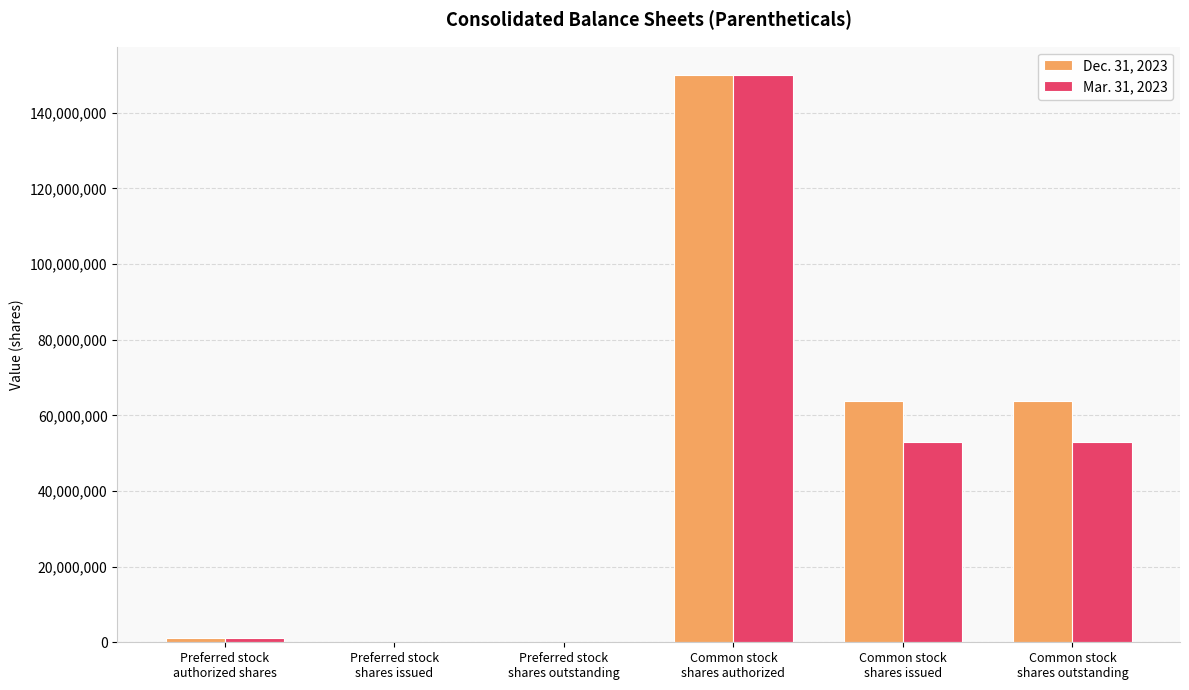

What are all the series names shown in the legend?

Dec. 31, 2023, Mar. 31, 2023